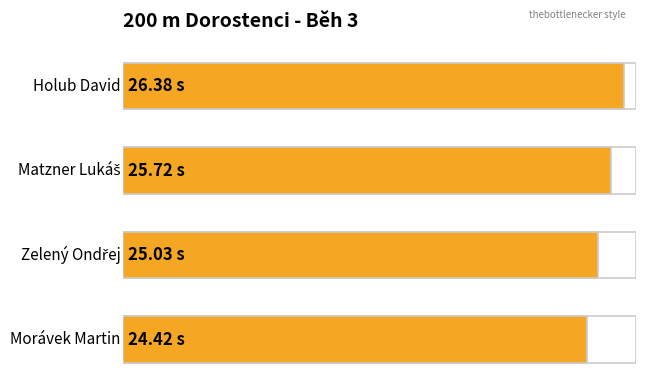

What is the average value?

25.4